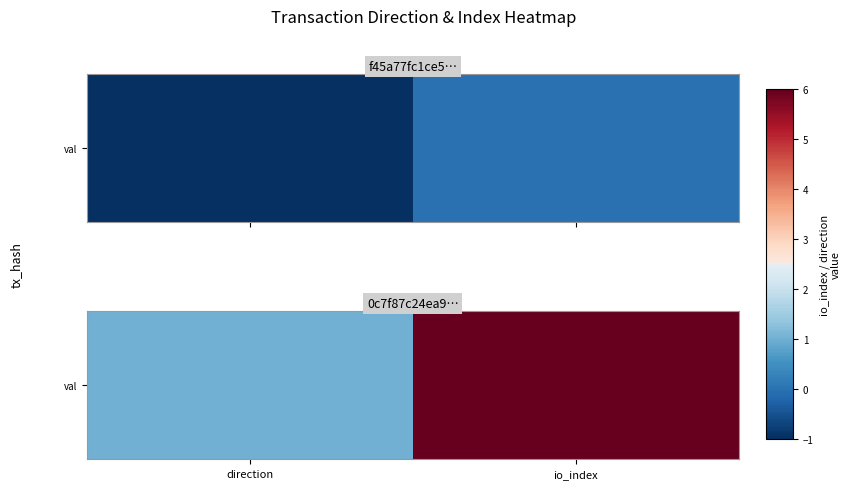

What is the change in value from direction to io_index?

+5